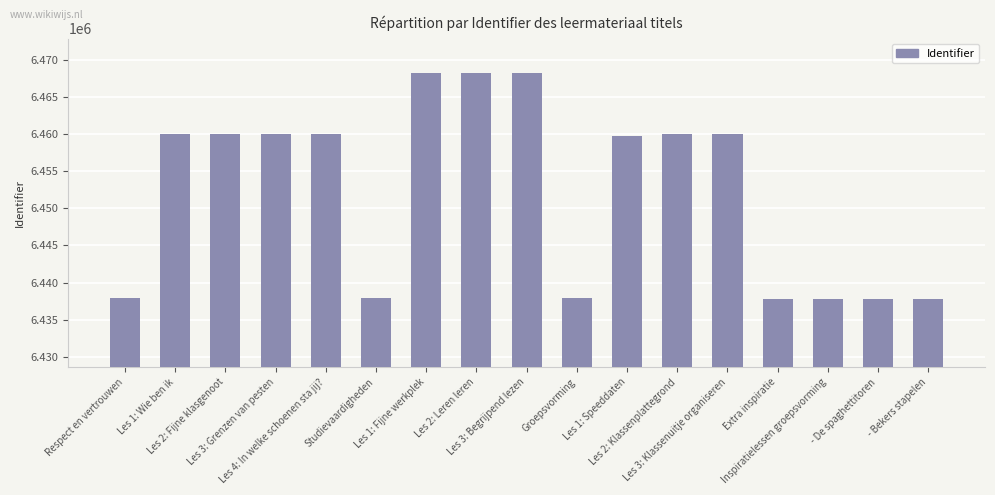

What is the sum of all values?

109689481